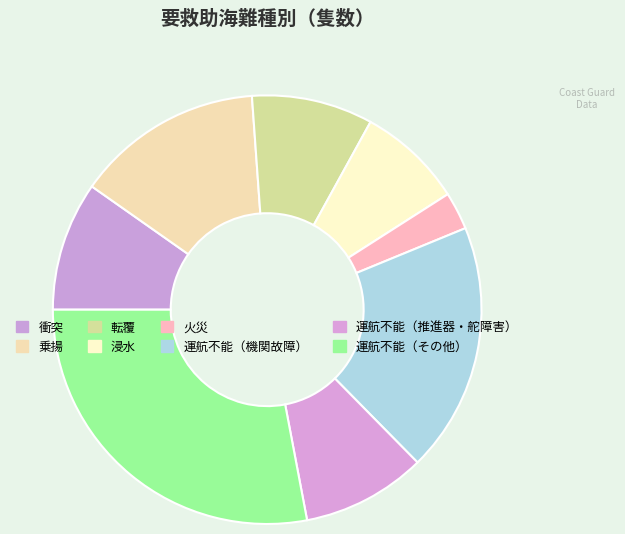

Which has a higher value, 衝突 or 運航不能（その他）?

運航不能（その他）